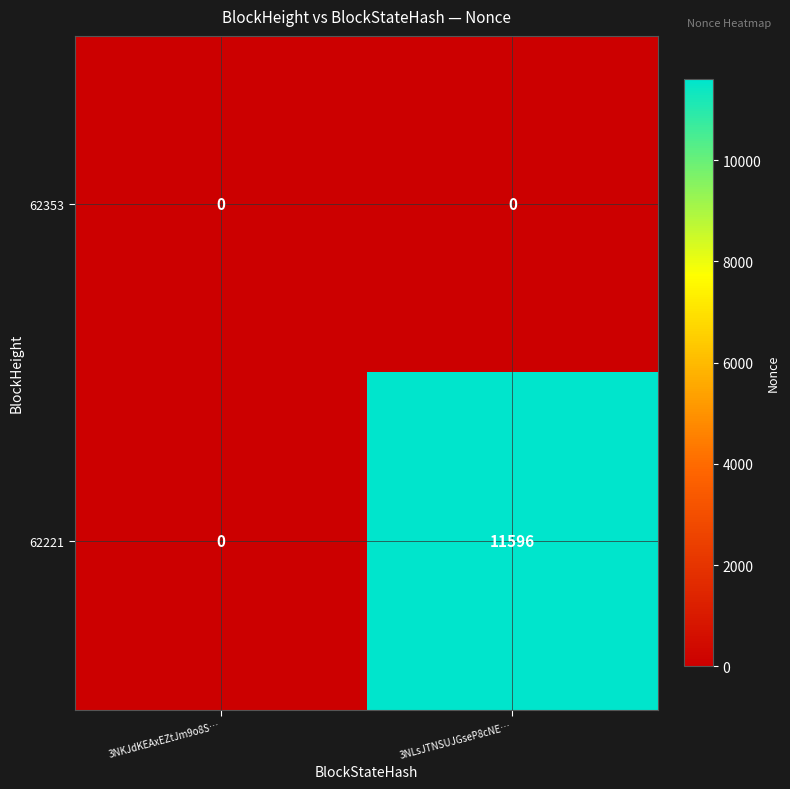

Between 3NKJdKEAxEZtJm9o8S… and 3NLsJTNSUJGseP8cNE…, which series saw the biggest shift?

62221